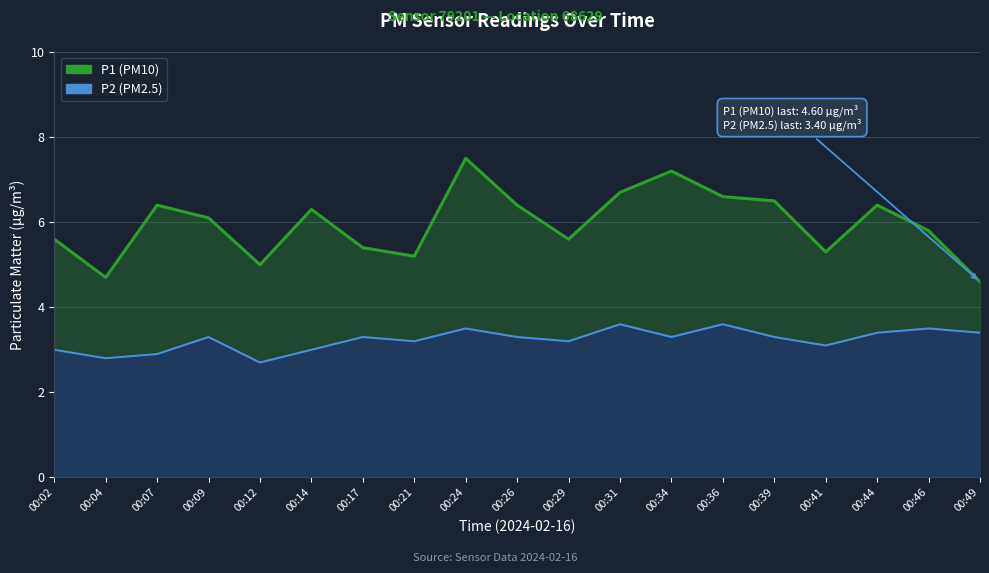

Reading left to right, what are all the values shown in this chart?

P1 (PM10): 00:02=5.6	00:04=4.7	00:07=6.4	00:09=6.1	00:12=5.0	00:14=6.3	00:17=5.4	00:21=5.2	00:24=7.5	00:26=6.4	00:29=5.6	00:31=6.7	00:34=7.2	00:36=6.6	00:39=6.5	00:41=5.3	00:44=6.4	00:46=5.8	00:49=4.6
P2 (PM2.5): 00:02=3.0	00:04=2.8	00:07=2.9	00:09=3.3	00:12=2.7	00:14=3.0	00:17=3.3	00:21=3.2	00:24=3.5	00:26=3.3	00:29=3.2	00:31=3.6	00:34=3.3	00:36=3.6	00:39=3.3	00:41=3.1	00:44=3.4	00:46=3.5	00:49=3.4